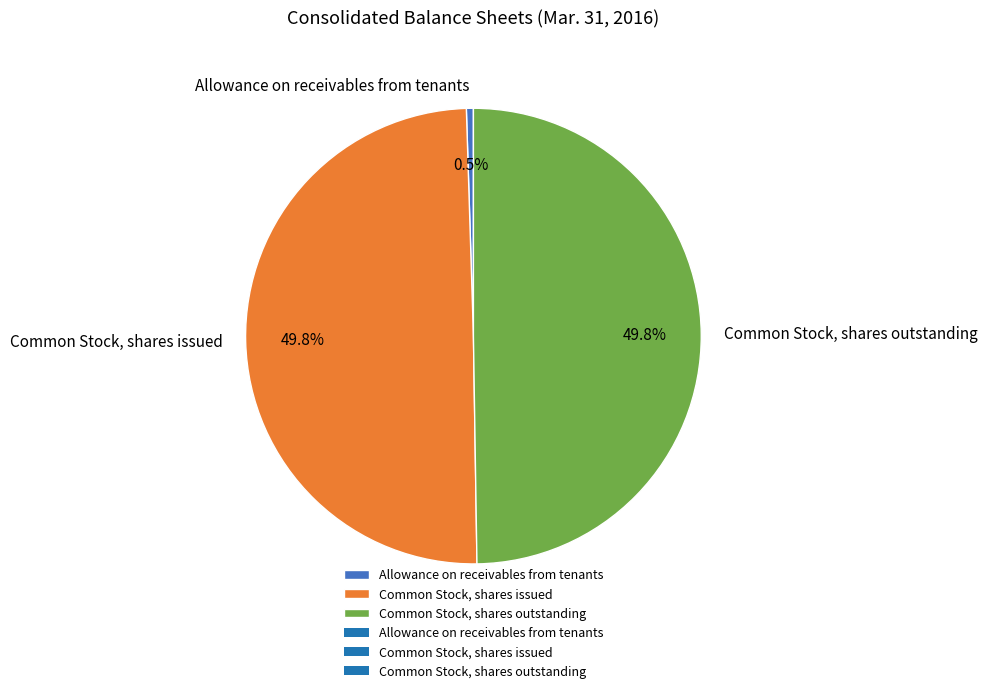

Between Allowance on receivables from tenants and Common Stock, shares issued, which is larger?

Common Stock, shares issued